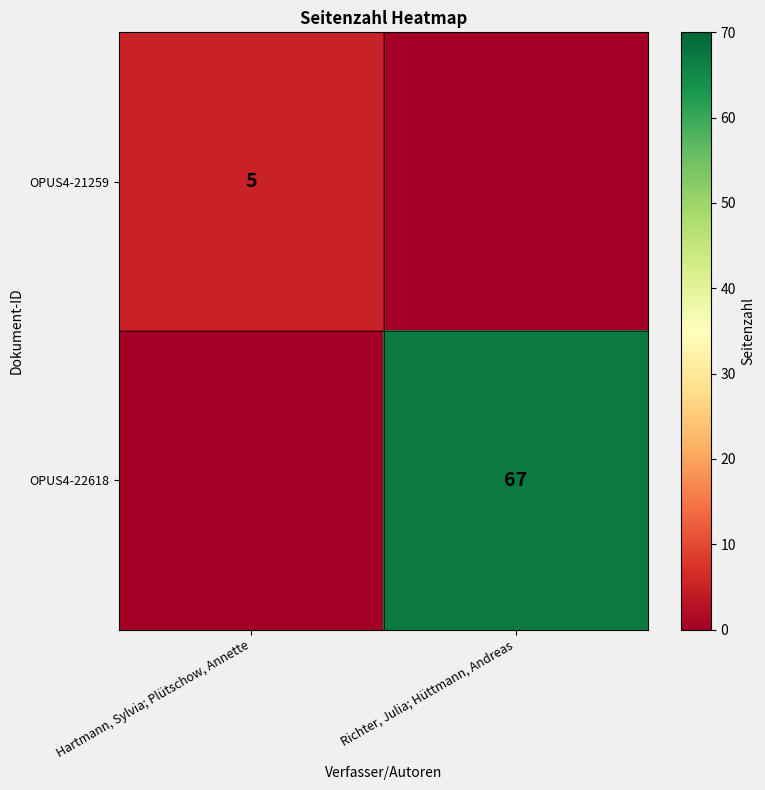

Is it true that OPUS4-22618 equals 40 at Richter, Julia; Hüttmann, Andreas?

False